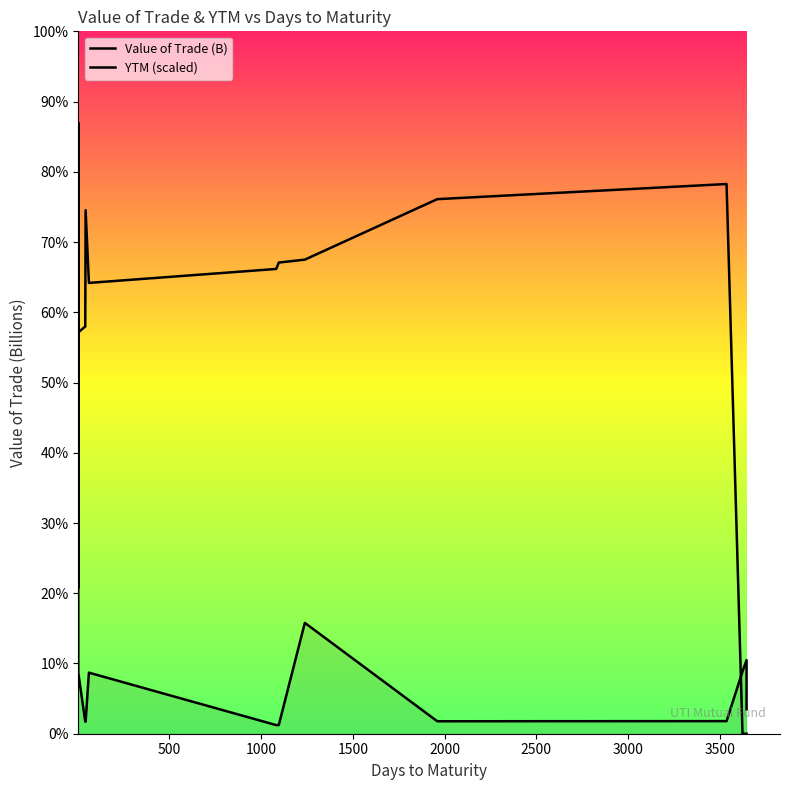

What is the difference between the maximum and minimum values in the Value of Trade (B) series?

2.5